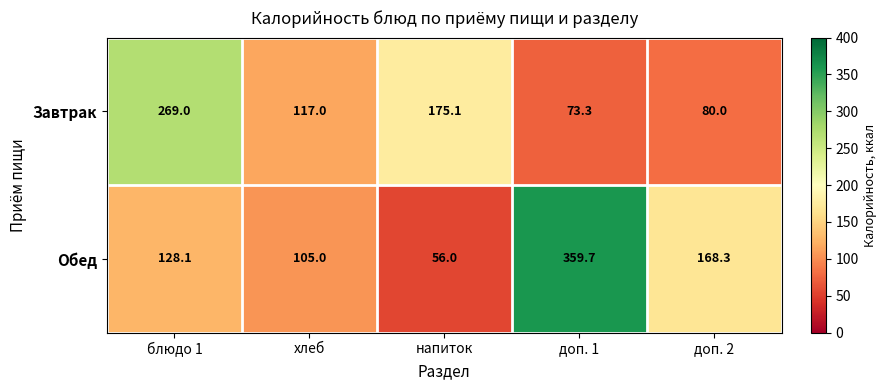

Reading right to left, transcribe all the data shown in this chart.

Завтрак: доп. 2=80.0	доп. 1=73.3	напиток=175.1	хлеб=117.0	блюдо 1=269.0
Обед: доп. 2=168.3	доп. 1=359.7	напиток=56.0	хлеб=105.0	блюдо 1=128.1